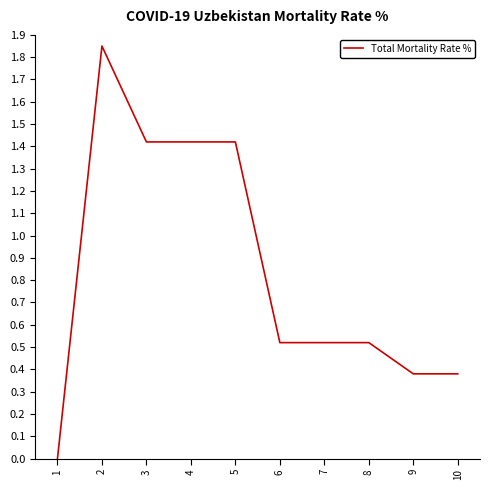

Which has a higher value, 1 or 8?

8